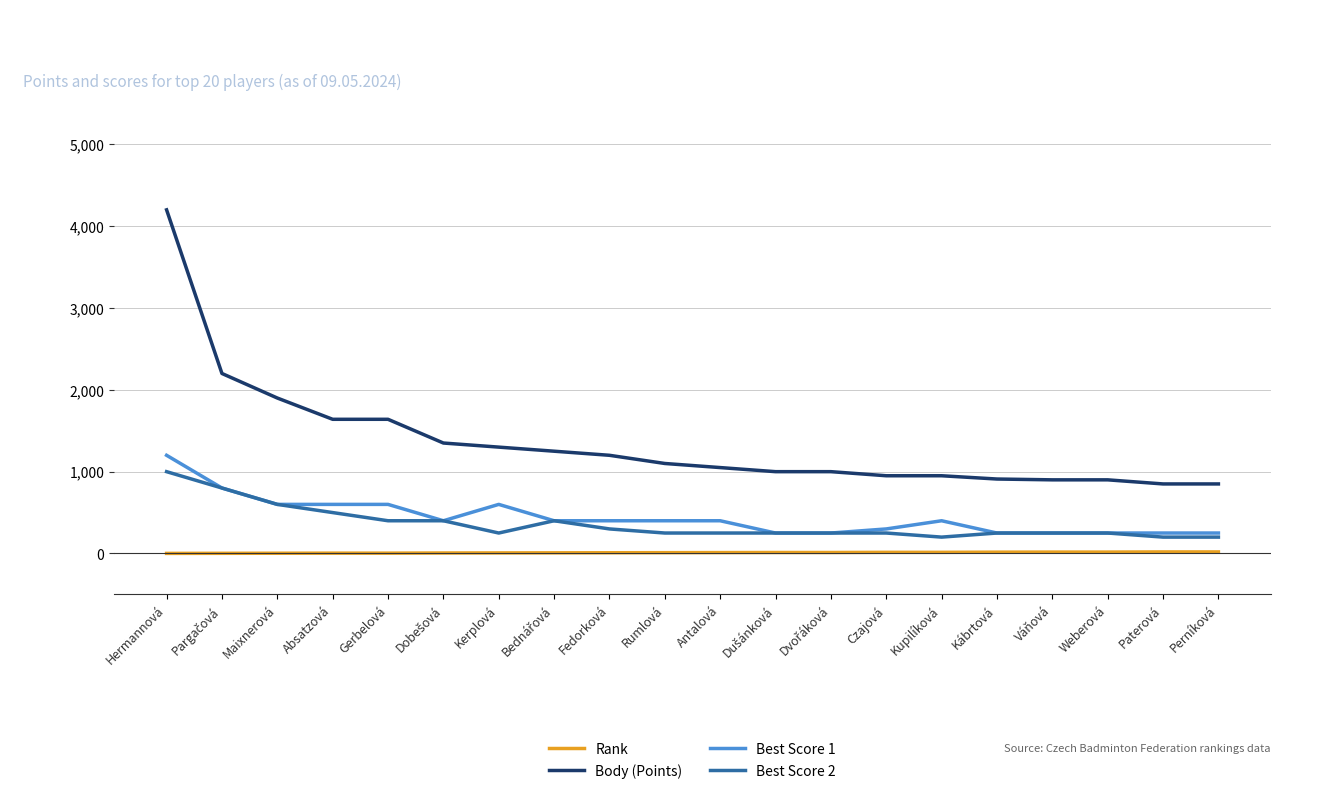

Which series has the widest spread of values?

Body (Points)